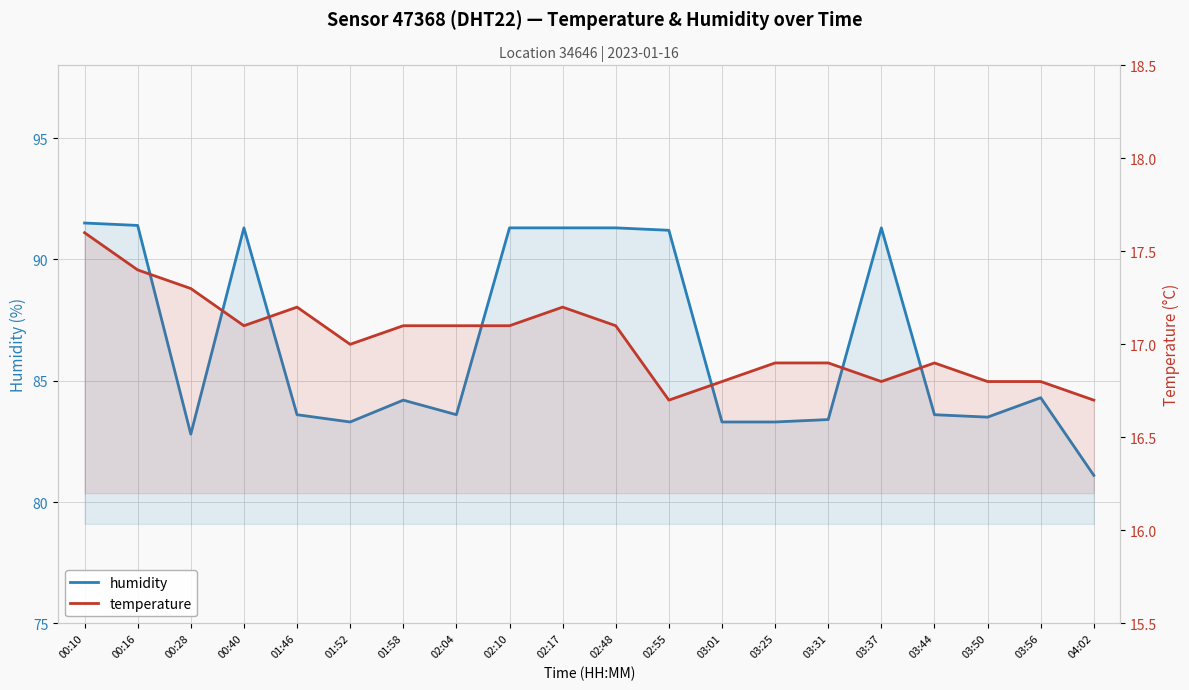

Between 03:56 and 04:02, which is larger?

03:56